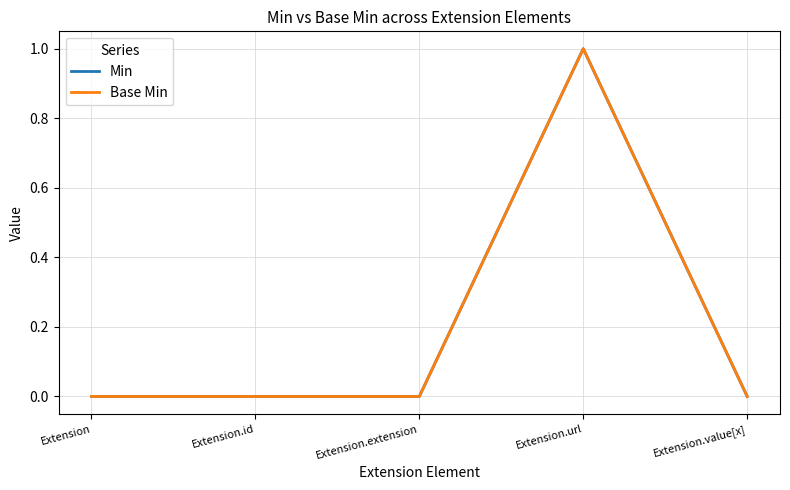

True or false: Base Min and Min intersect in this chart.

False